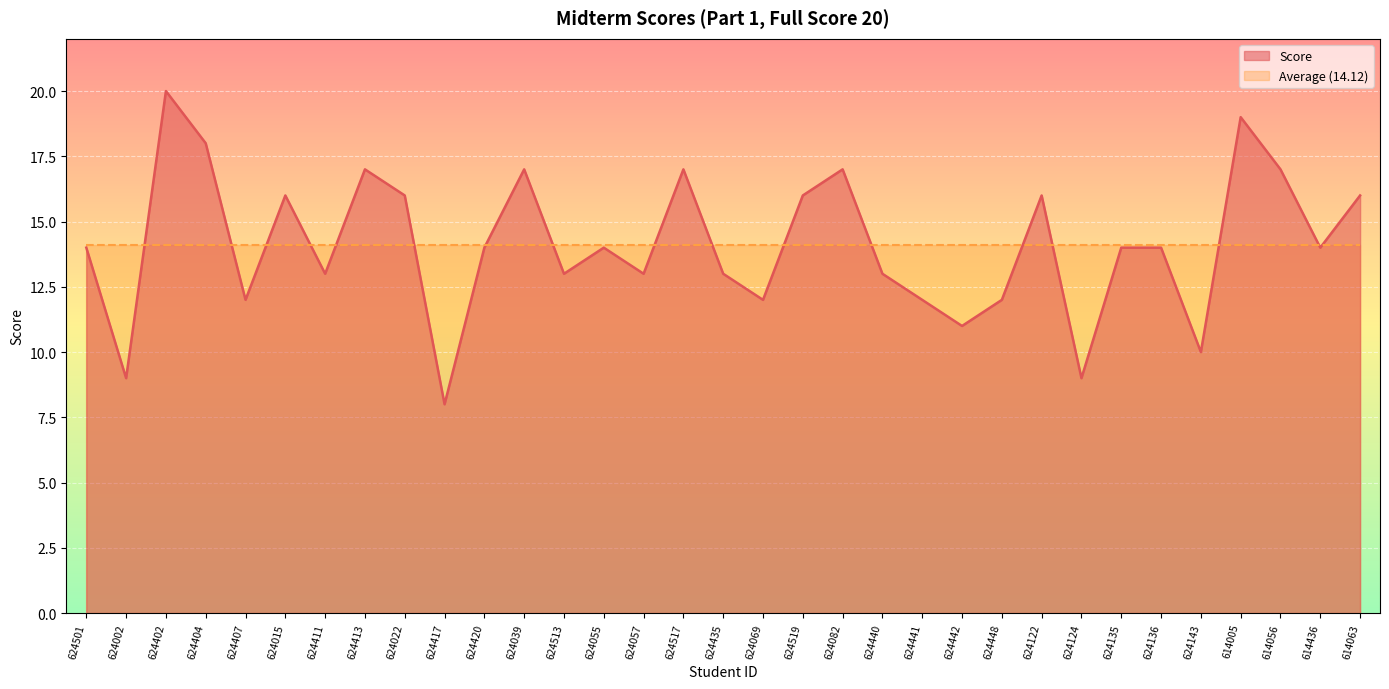

True or false: there are more than 0 points higher than both neighbors.

True